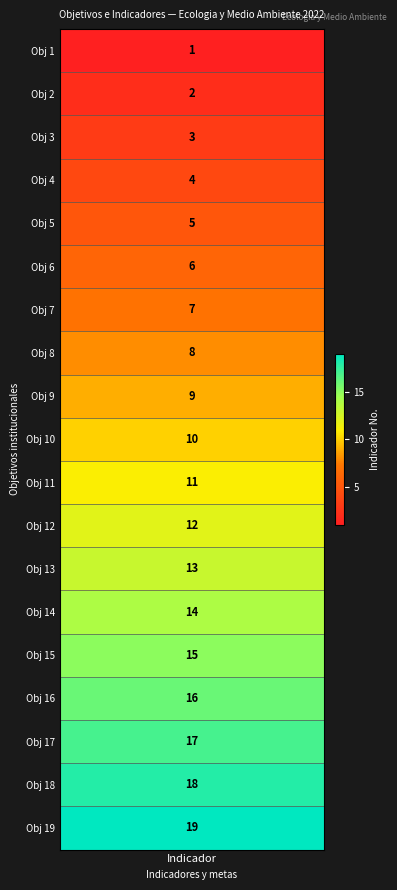

What is the difference between the maximum and second lowest values in the Ind series?

17